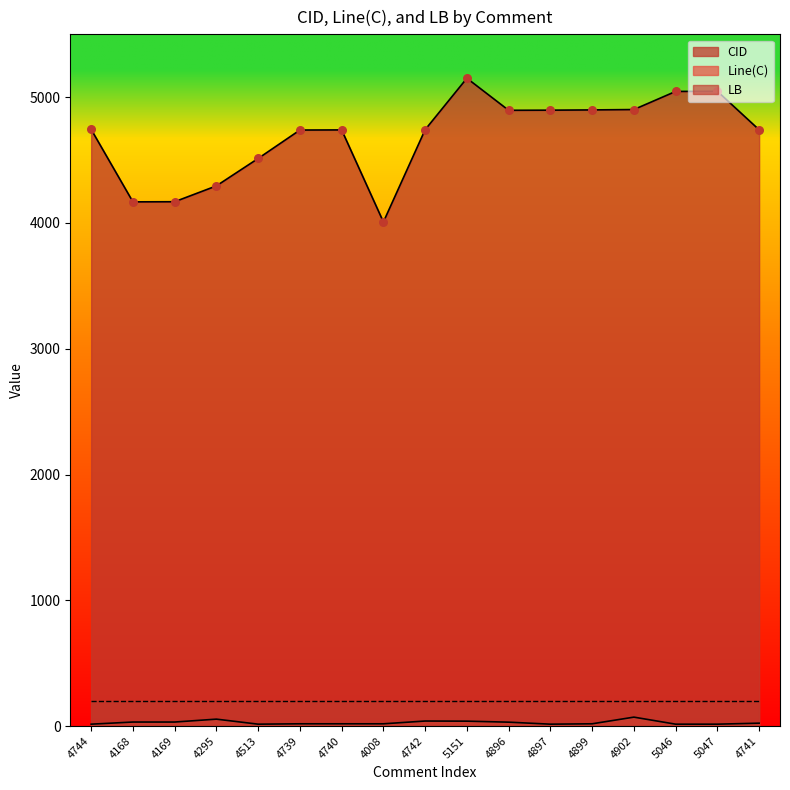

What is the total value across all series at 4902?

4973